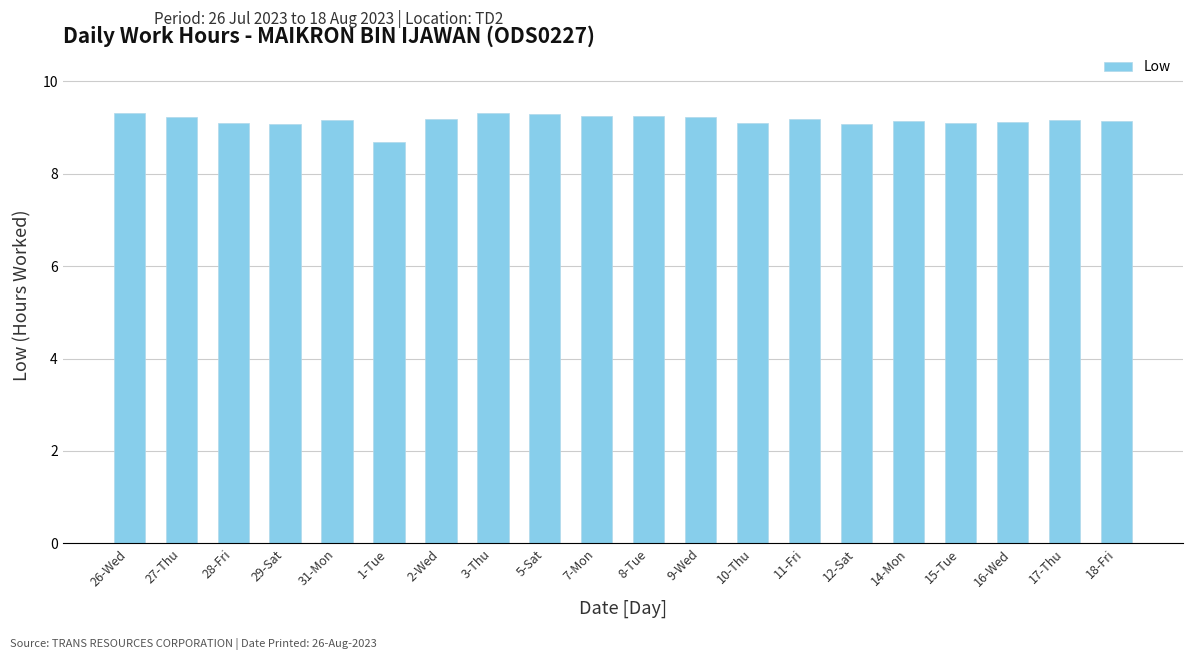

What is the difference between the maximum and minimum values?

0.6